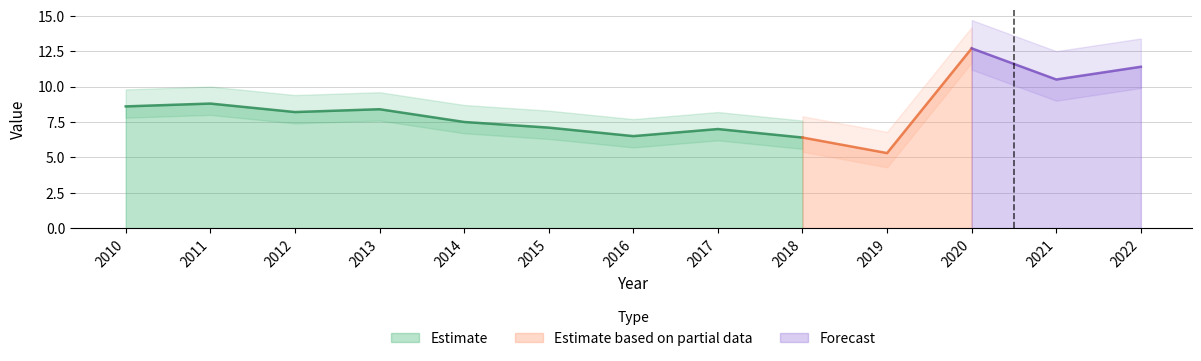

Reading left to right, list all the values displayed in this chart.

2010=8.6	2011=8.8	2012=8.2	2013=8.4	2014=7.5	2015=7.1	2016=6.5	2017=7.0	2018=6.4	2019=5.3	2020=12.7	2021=10.5	2022=11.4